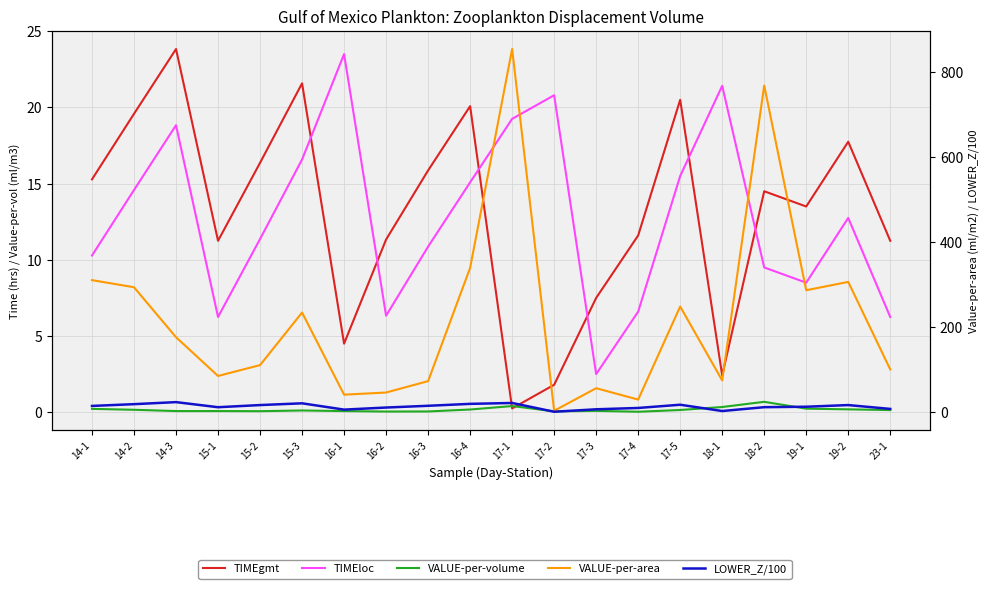

What is the sum of the TIMEgmt values at 17-4 and 16-4?

31.7